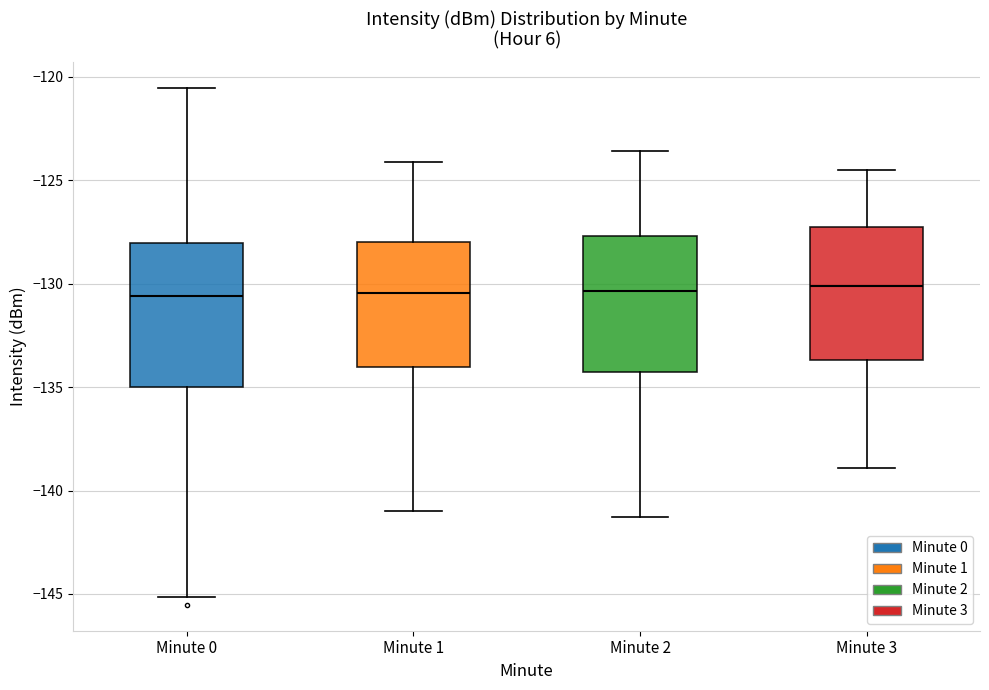

Reading left to right, read every box against the y-axis: the position of its median line, the range the box covers, and the ends of its whiskers. The values are not printed on the chart, so give them approximately, as read against the axis.

Minute 0: median -130.5, box -135.0 to -128.0, whiskers -145.0 to -120.5
Minute 1: median -130.5, box -134.0 to -128.0, whiskers -141.0 to -124.0
Minute 2: median -130.5, box -134.5 to -127.5, whiskers -141.5 to -123.5
Minute 3: median -130.0, box -133.5 to -127.0, whiskers -139.0 to -124.5